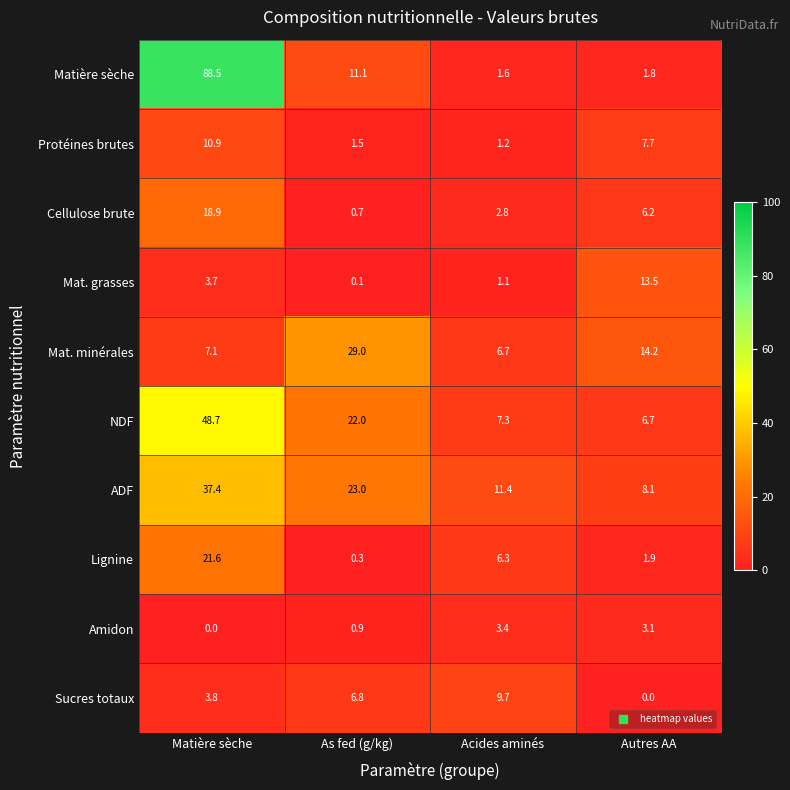

Count the number of data series in this chart.

10